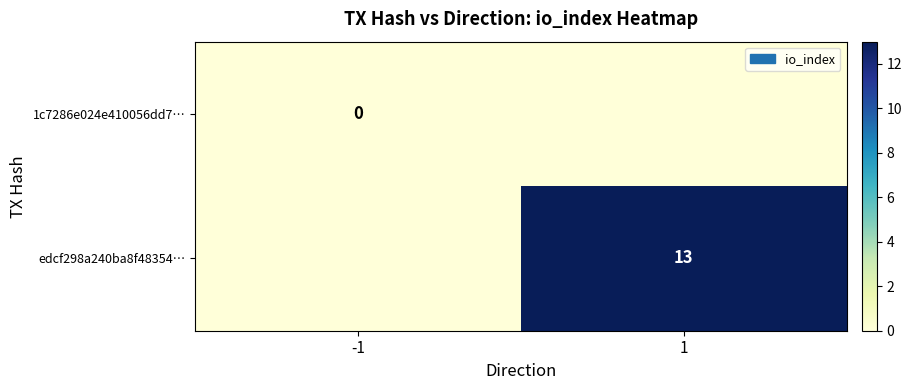

The edcf298a240ba8f48354… series shows 13 at 1. True or false?

True